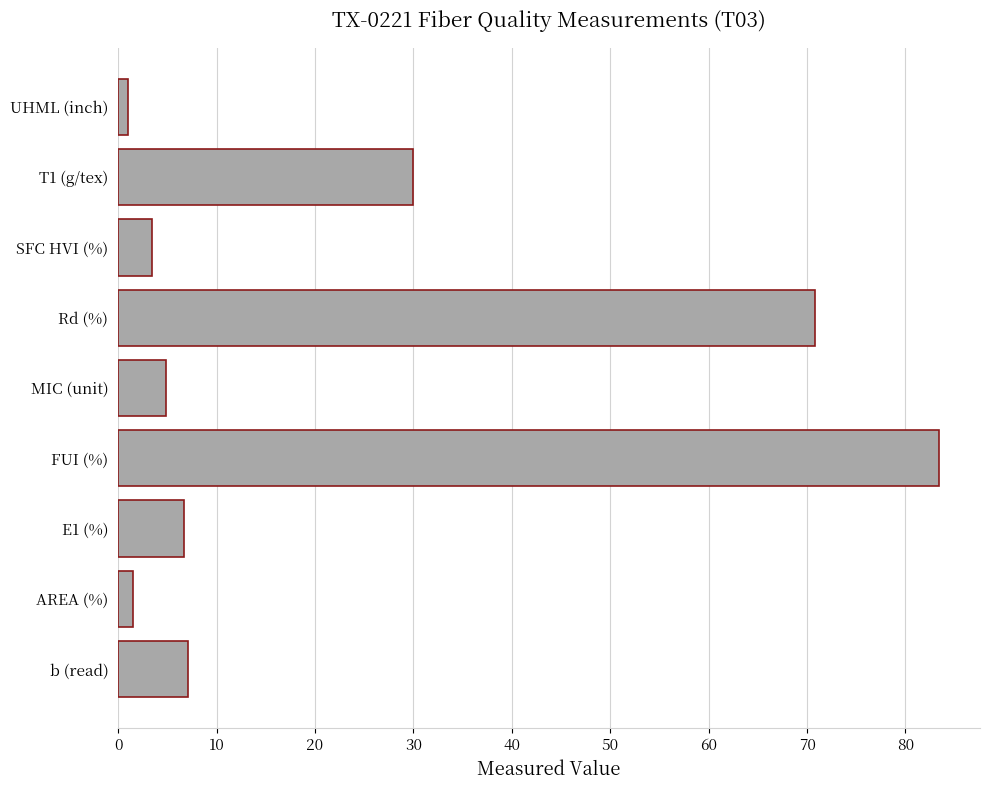

Is it true that the value at E1 (%) is 6.7?

True